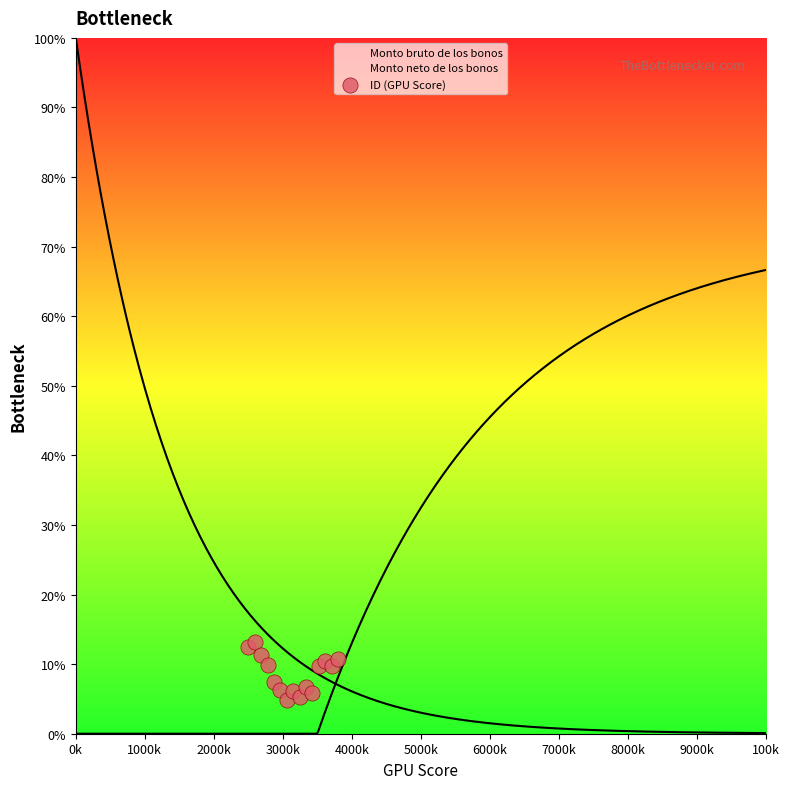

Between 7000k and 1000k, which is larger?

1000k